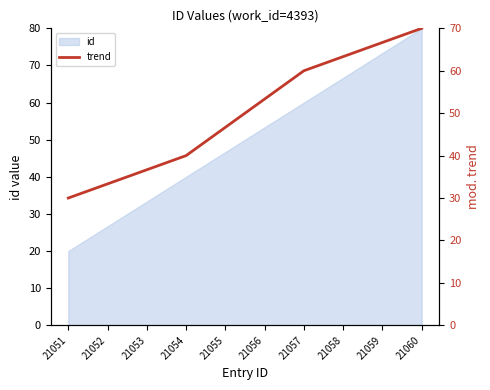

List the labels in order of value, smallest first.

21051, 21052, 21053, 21054, 21055, 21056, 21057, 21058, 21059, 21060